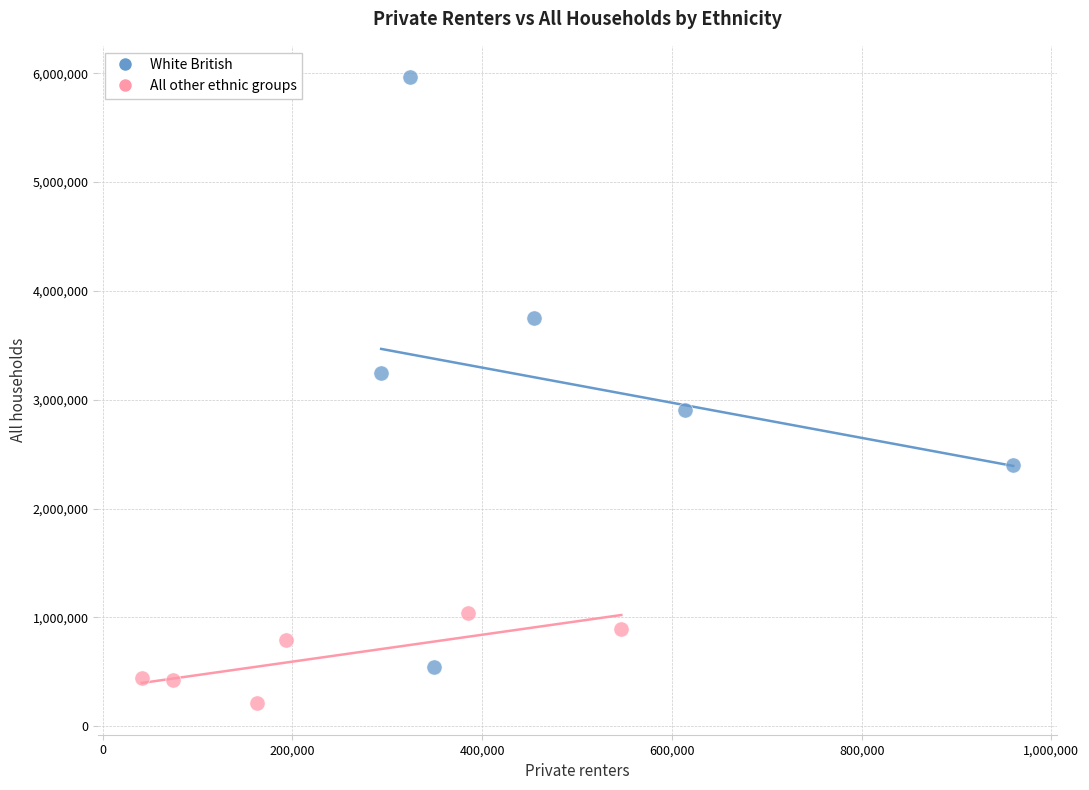

Which series contains the highest Y value?

White British